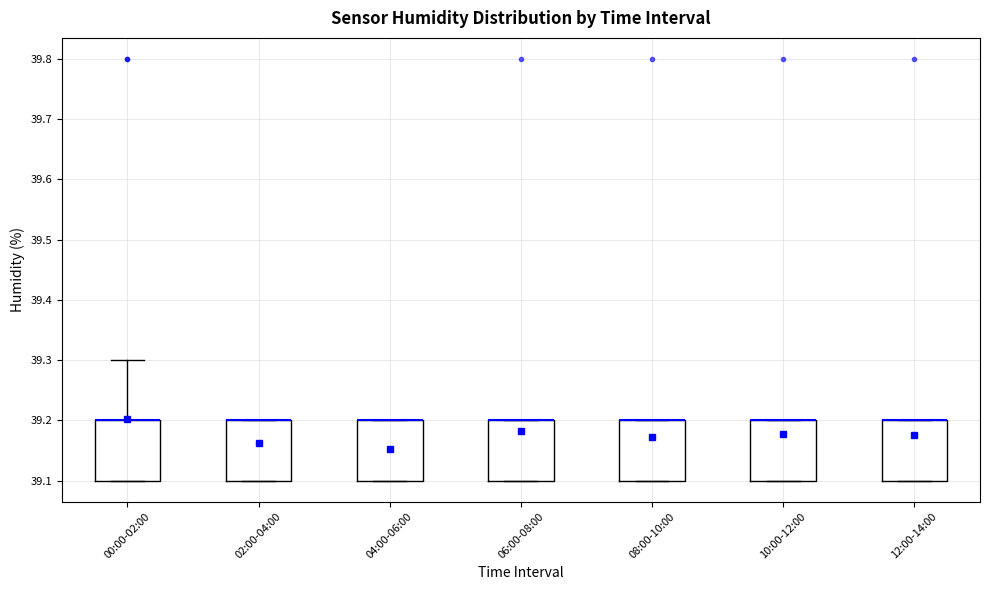

Where is the lower edge of the box for 08:00-10:00 on the y-axis? The values are not printed on the chart, so give them approximately, as read against the axis.

39.1